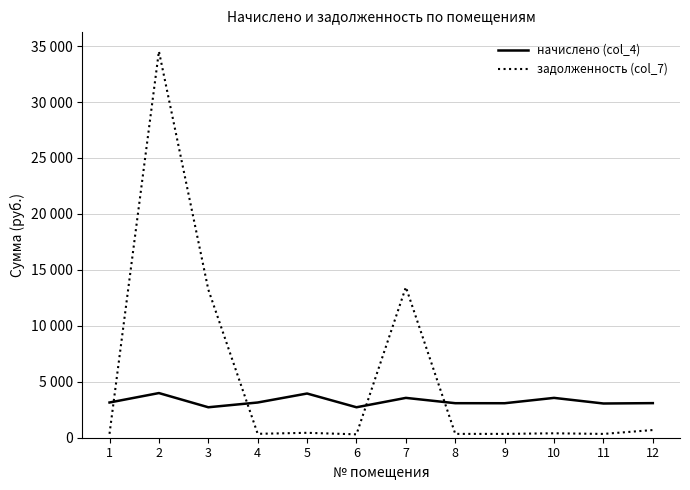

What are all the series names shown in the legend?

начислено (col_4), задолженность (col_7)